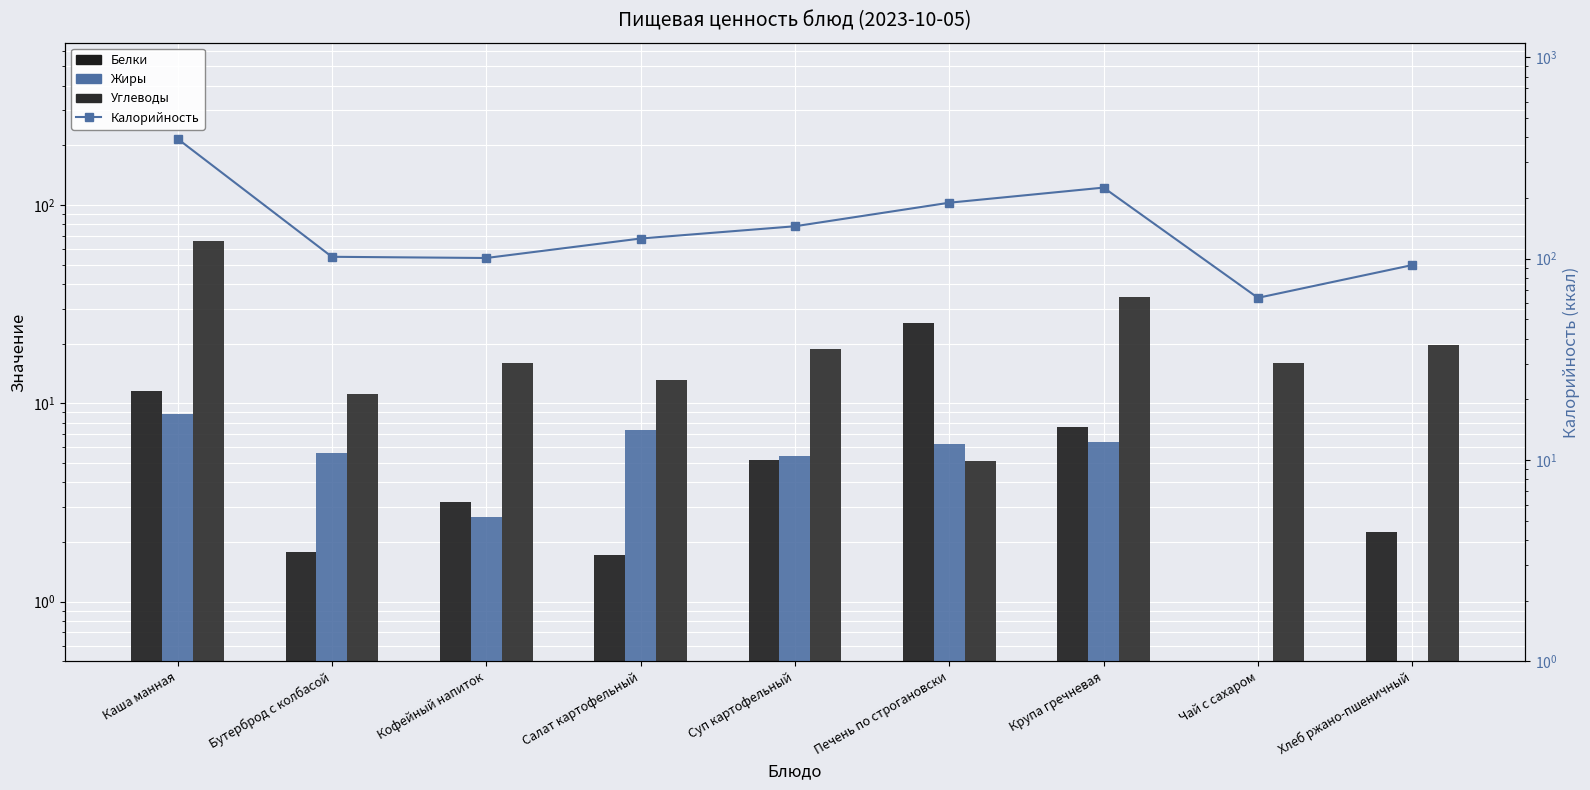

Reading left to right, list all the values displayed in this chart.

Белки: Каша манная=11.5	Бутерброд с колбасой=1.8	Кофейный напиток=3.2	Салат картофельный=1.7	Суп картофельный=5.2	Печень по строгановски=25.4	Крупа гречневая=7.6	Чай с сахаром=0.0	Хлеб ржано-пшеничный=2.2
Жиры: Каша манная=8.8	Бутерброд с колбасой=5.6	Кофейный напиток=2.7	Салат картофельный=7.3	Суп картофельный=5.4	Печень по строгановски=6.2	Крупа гречневая=6.4	Чай с сахаром=0.0	Хлеб ржано-пшеничный=0.4
Углеводы: Каша манная=65.9	Бутерброд с колбасой=11.2	Кофейный напиток=15.9	Салат картофельный=13.1	Суп картофельный=18.8	Печень по строгановски=5.1	Крупа гречневая=34.3	Чай с сахаром=16.0	Хлеб ржано-пшеничный=19.8
Калорийность: Каша манная=393.3	Бутерброд с колбасой=102.0	Кофейный напиток=100.6	Салат картофельный=125.7	Суп картофельный=144.6	Печень по строгановски=189.3	Крупа гречневая=225.0	Чай с сахаром=63.8	Хлеб ржано-пшеничный=92.8